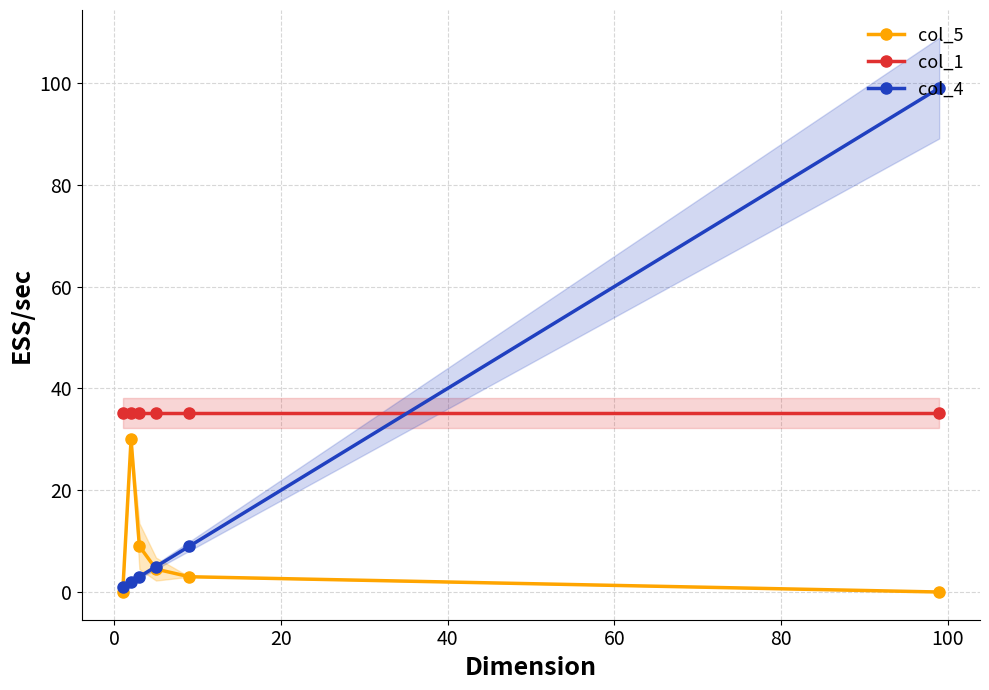

What is the value of the col_1 point at the 4th from the left?

35.2